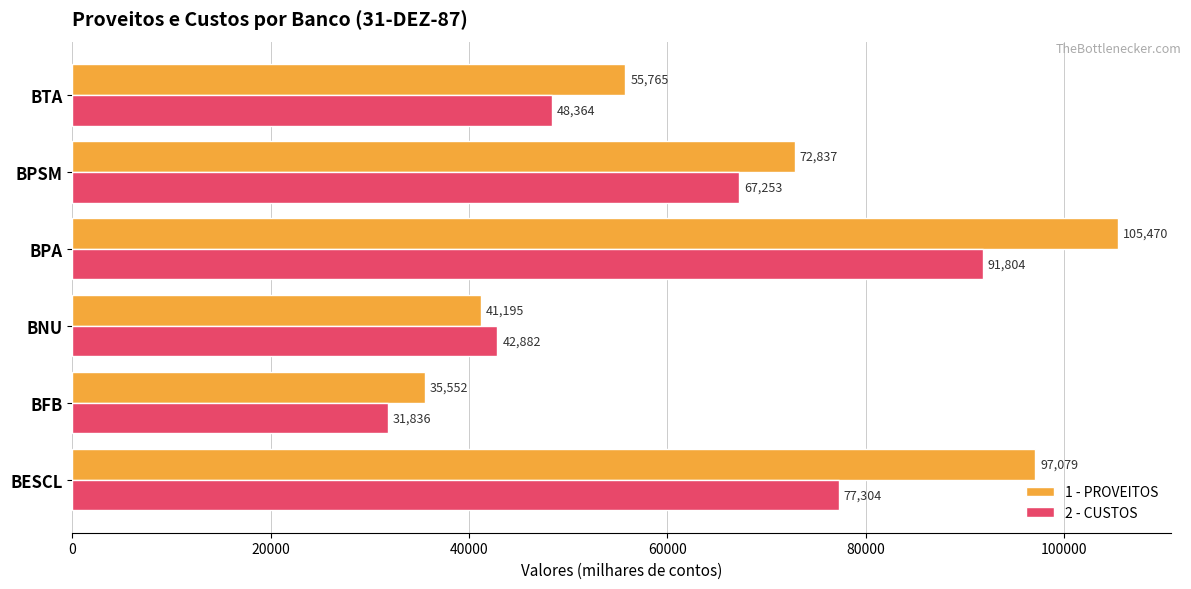

Read the 1 - PROVEITOS value at BFB, to the nearest 50.

35550